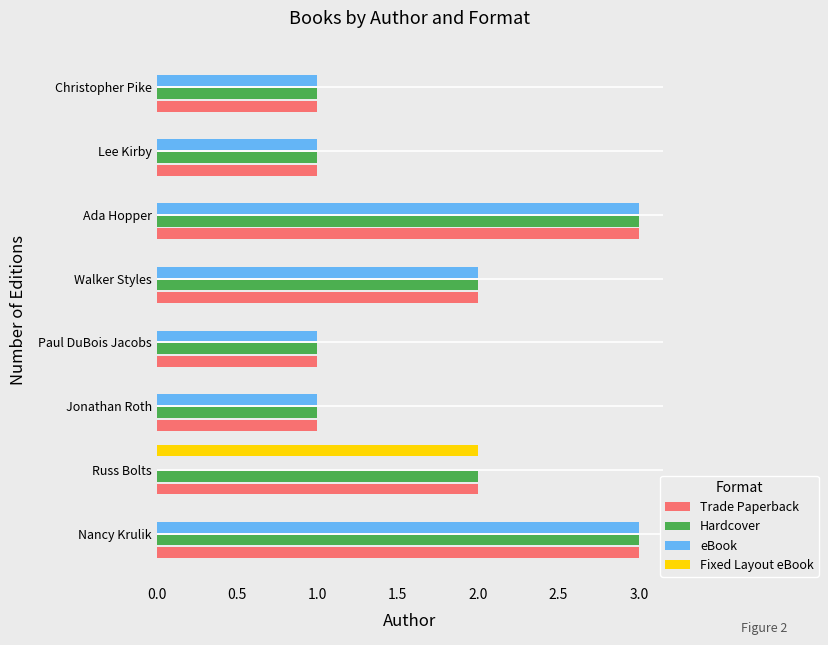

Which series has the largest range (max minus min)?

eBook